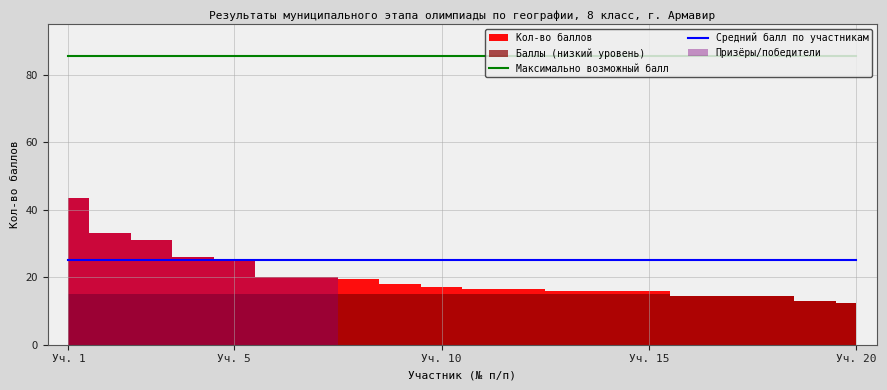

The value of Средний балл по участникам at 16 is 25.0. True or false?

True